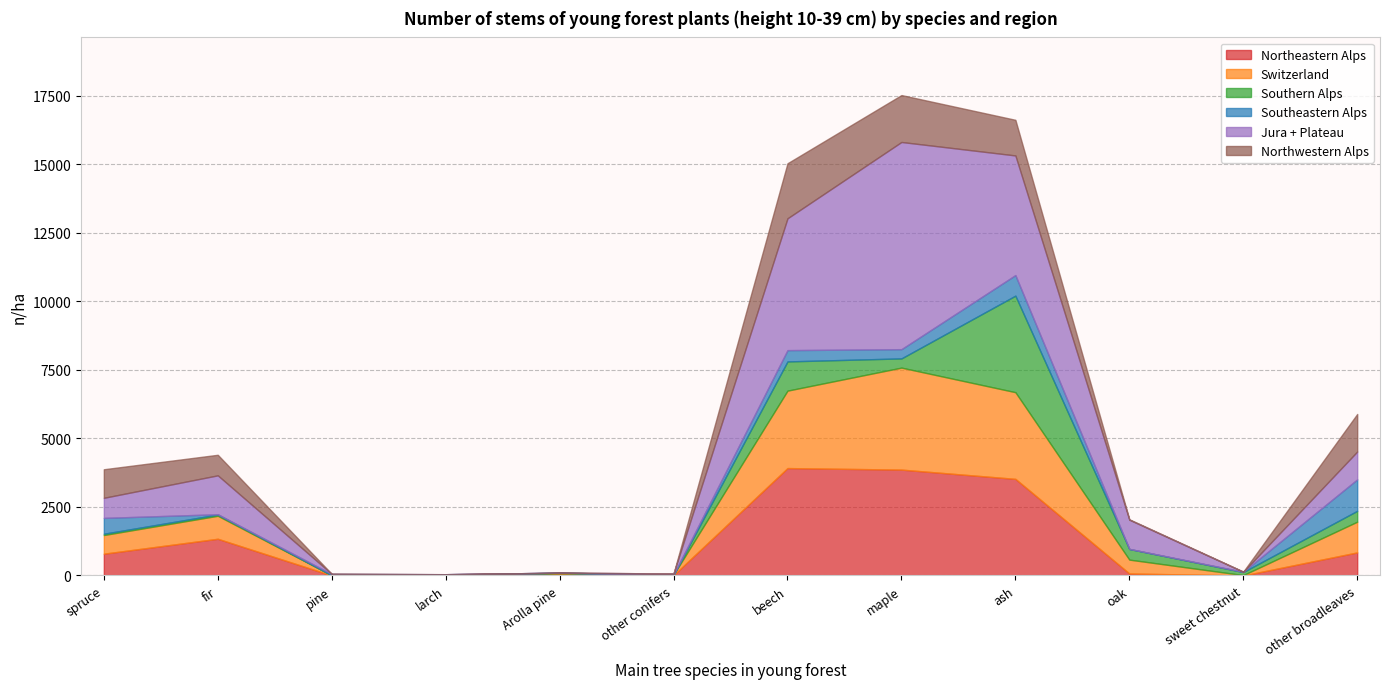

How many values in Southern Alps are above zero?

10